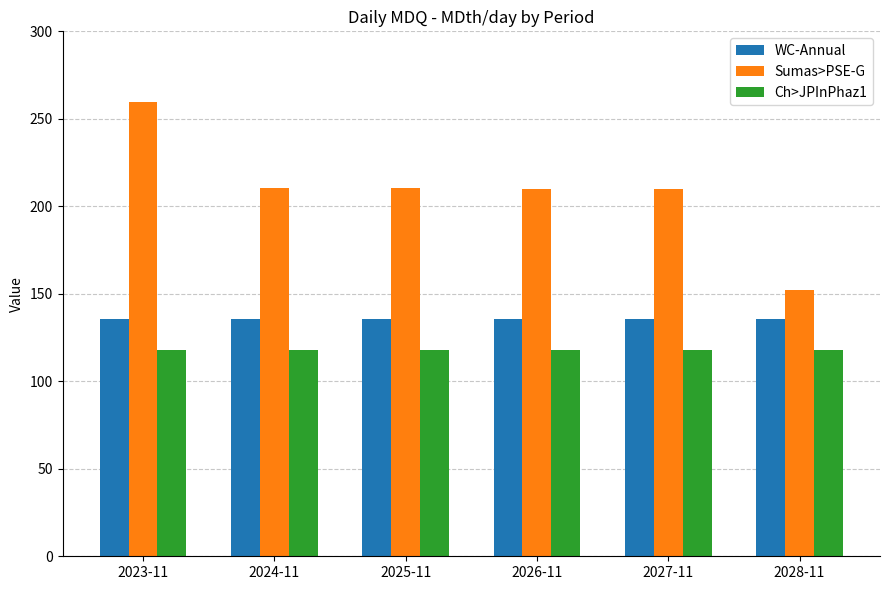

At how many categories does at least one series exceed 162?

5